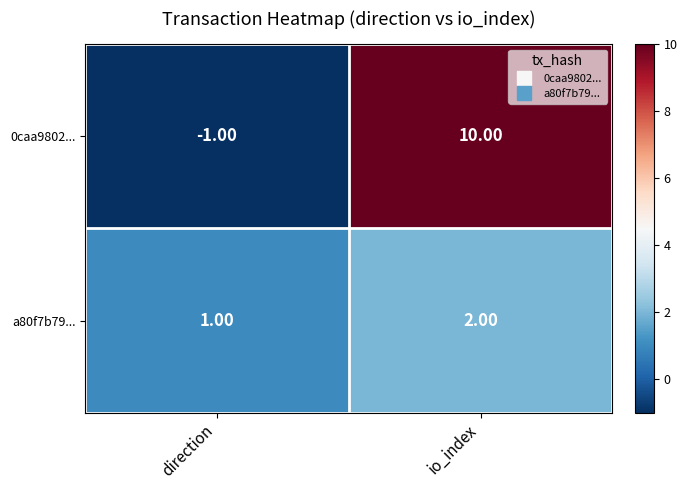

At which label is 0caa9802... closest to 4?

direction